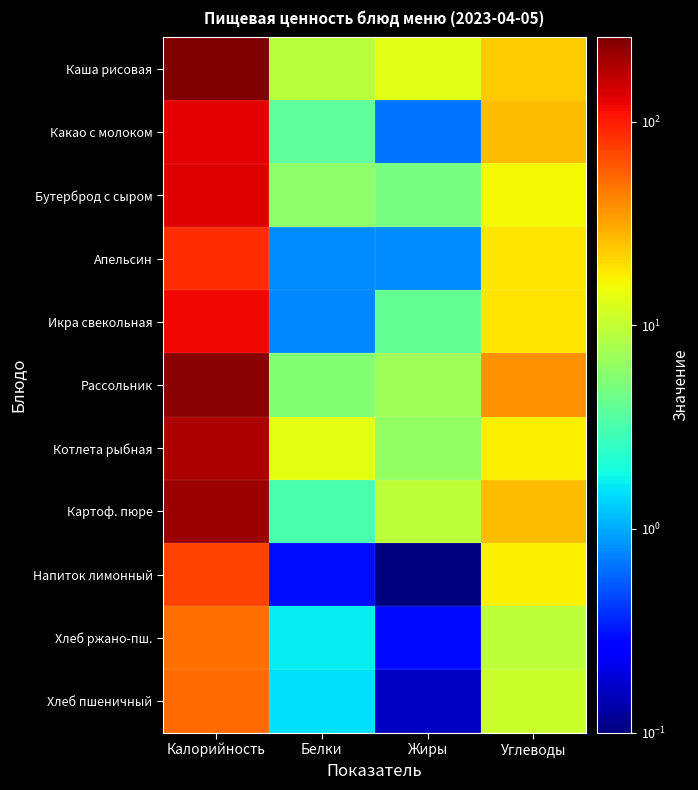

What is the spread (max minus min) of values at Белки?

13.4